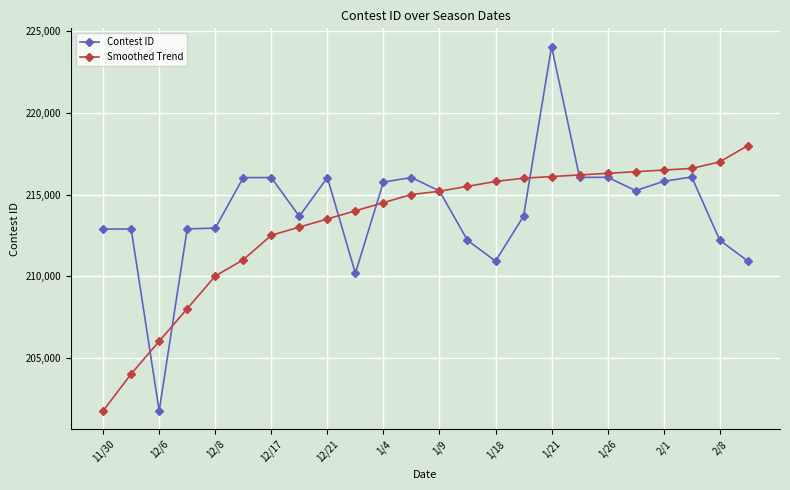

What is the value of the Smoothed Trend point at the 9th from the left?

213500